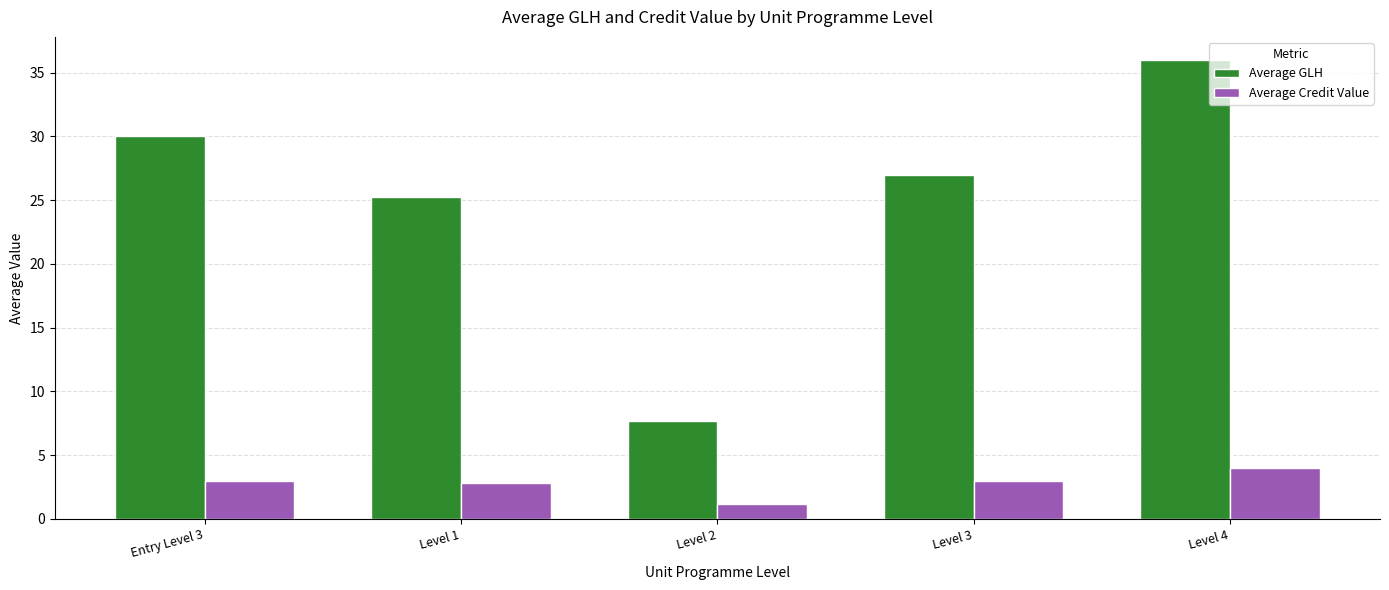

What is the greatest value displayed?

36.0